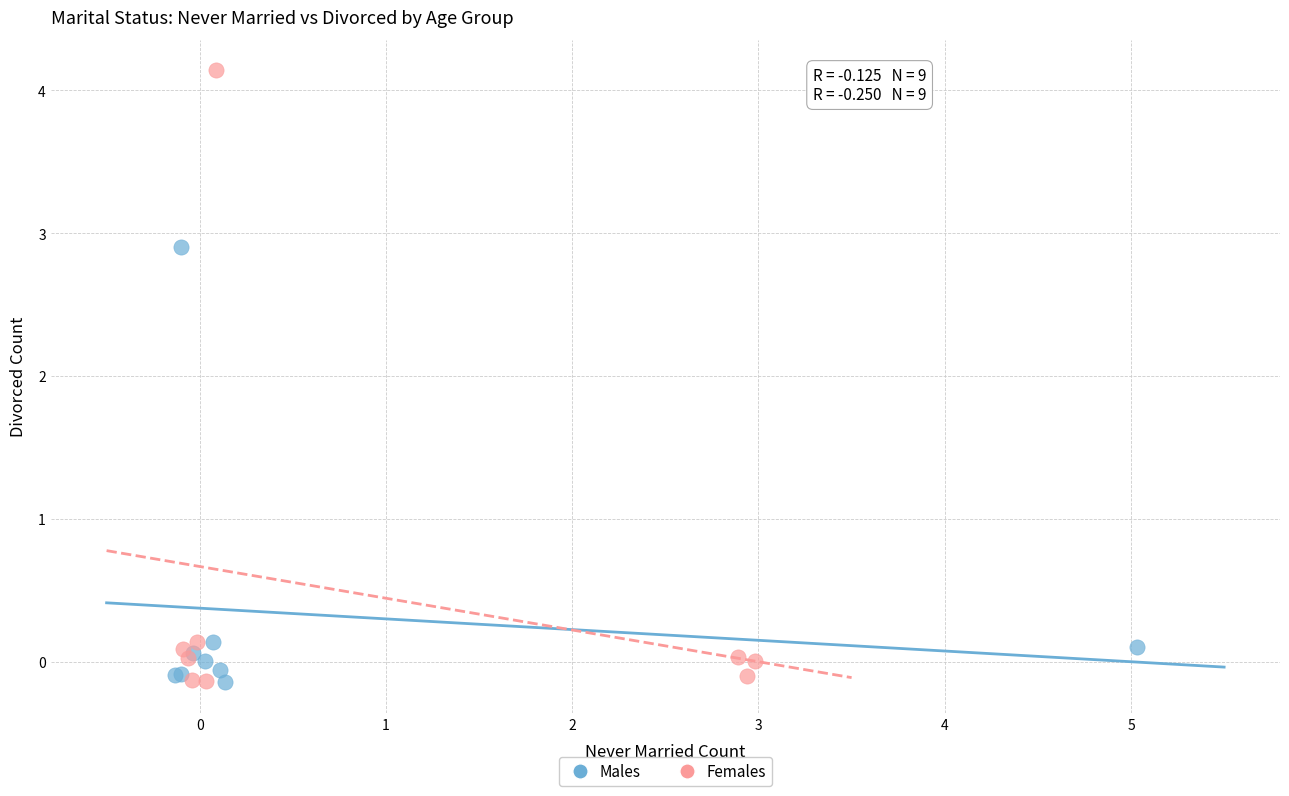

Which series has the largest Y range (max minus min)?

Females